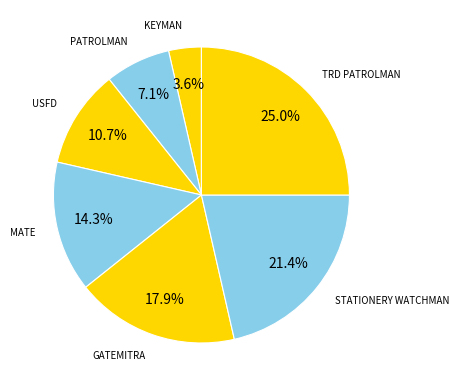

What percentage is NOT represented by MATE?

85.7%